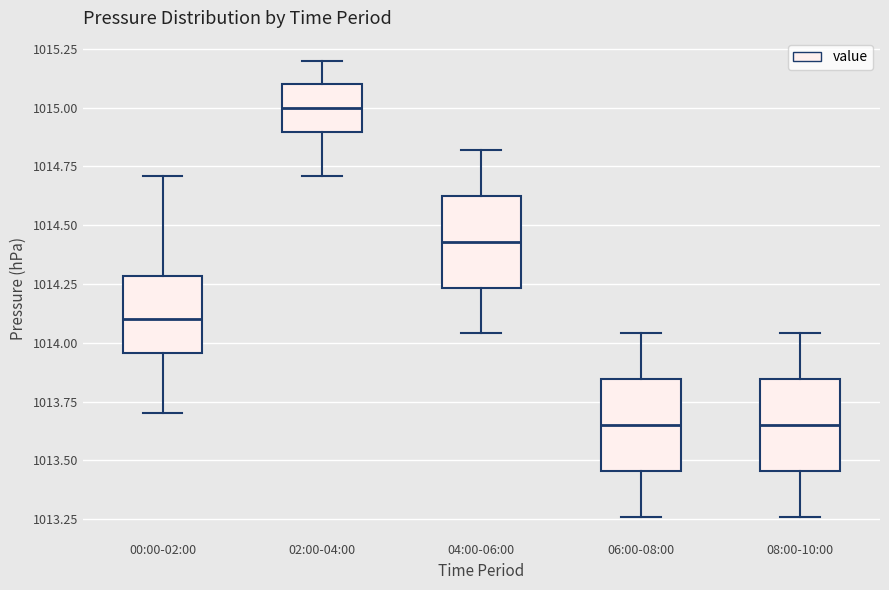

Reading left to right, read every box against the y-axis: the position of its median line, the range the box covers, and the ends of its whiskers. The values are not printed on the chart, so give them approximately, as read against the axis.

00:00-02:00: median 1014.10, box 1013.95 to 1014.30, whiskers 1013.70 to 1014.70
02:00-04:00: median 1015.00, box 1014.90 to 1015.10, whiskers 1014.70 to 1015.20
04:00-06:00: median 1014.45, box 1014.25 to 1014.65, whiskers 1014.05 to 1014.80
06:00-08:00: median 1013.65, box 1013.45 to 1013.85, whiskers 1013.25 to 1014.05
08:00-10:00: median 1013.65, box 1013.45 to 1013.85, whiskers 1013.25 to 1014.05